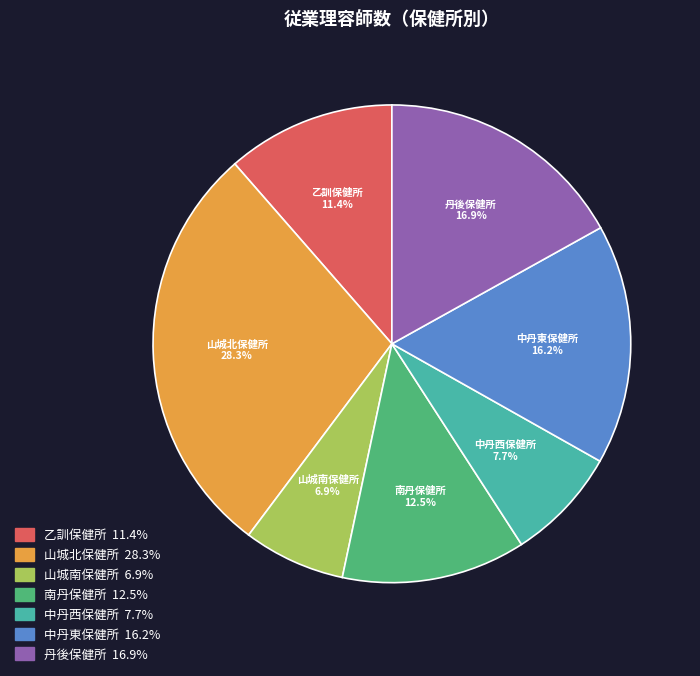

Approximately how many times larger is the value at 中丹東保健所 compared to 南丹保健所?

1.3